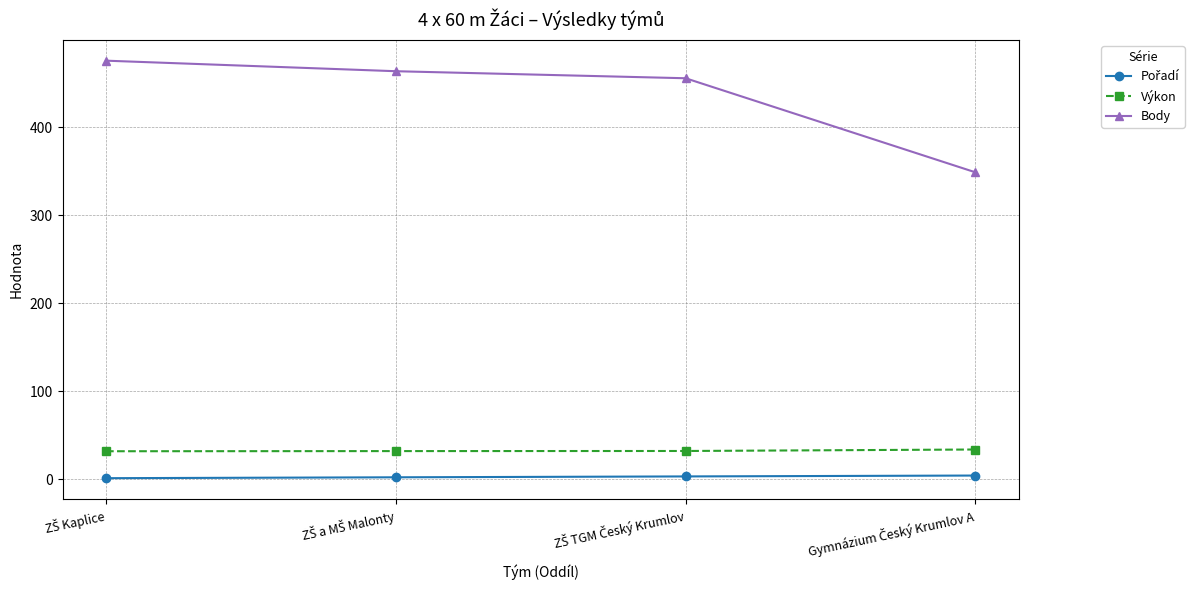

Which series has the widest spread of values?

Body